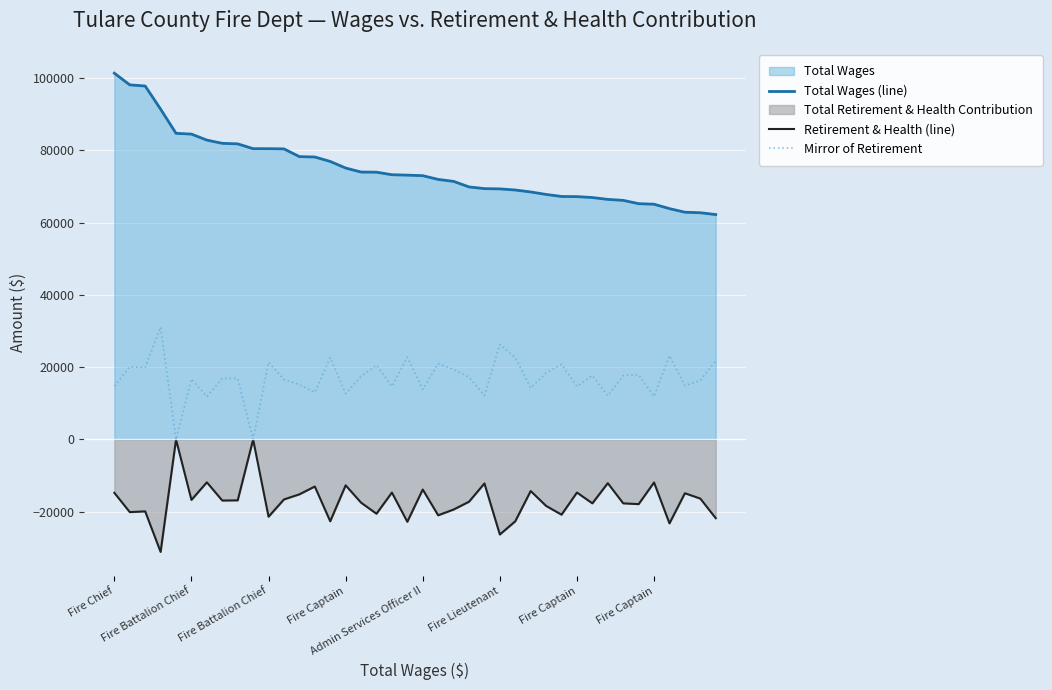

True or false: Retirement & Health (line) and Mirror of Retirement cross at least once.

False